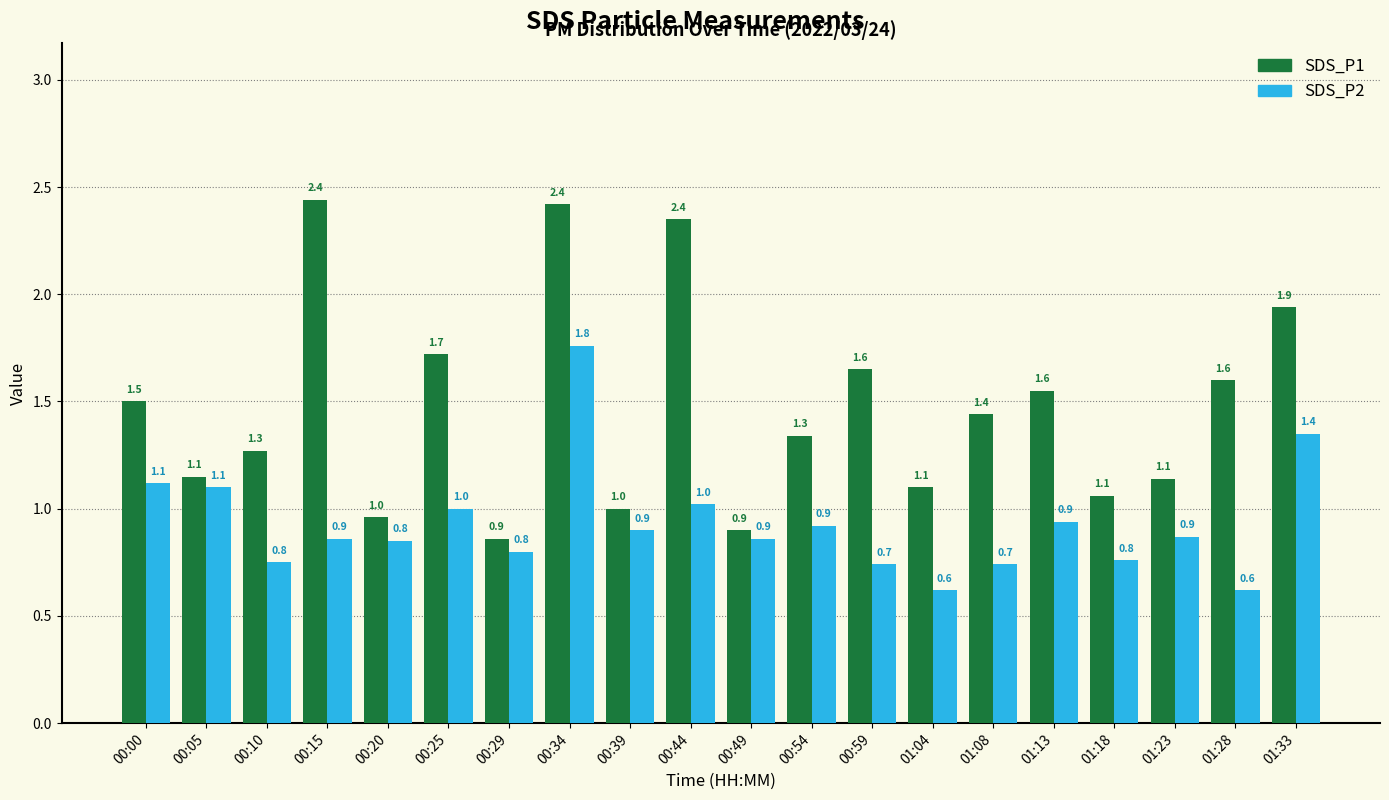

What is the label of the 8th bar from the left?

00:34